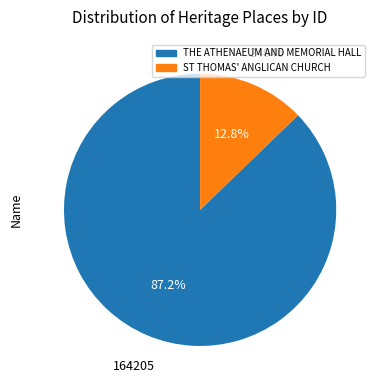

What percentage do ST THOMAS' ANGLICAN CHURCH and THE ATHENAEUM AND MEMORIAL HALL together represent?

100.0%